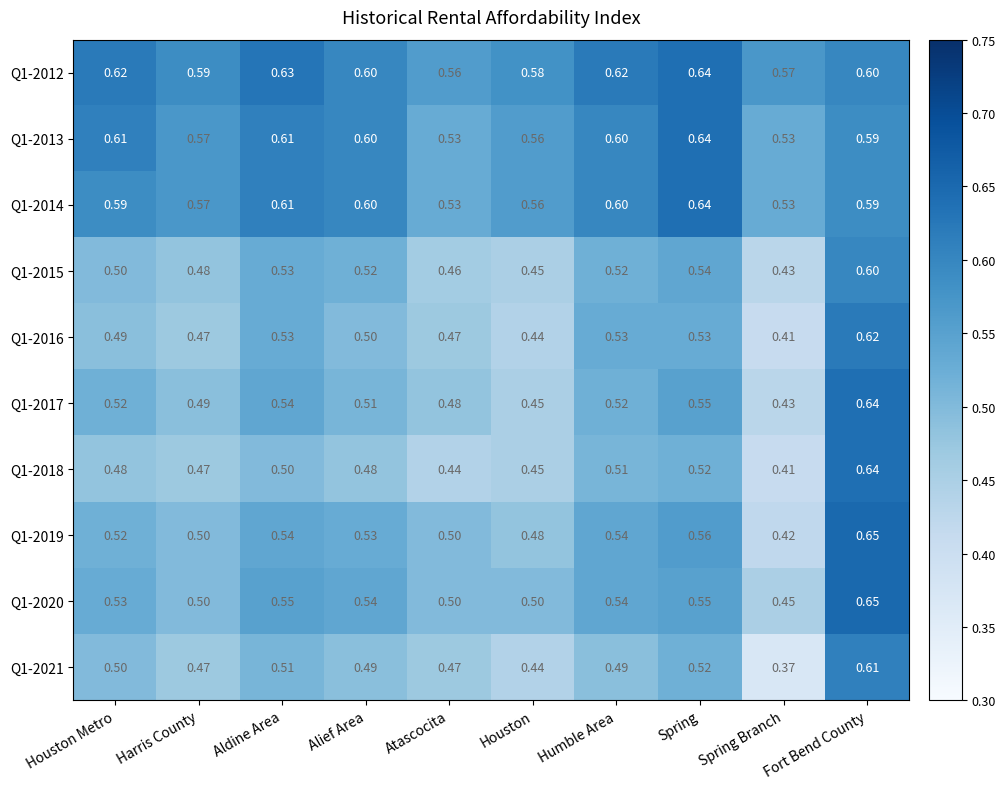

At which label is Q1-2021 closest to 0?

Spring Branch